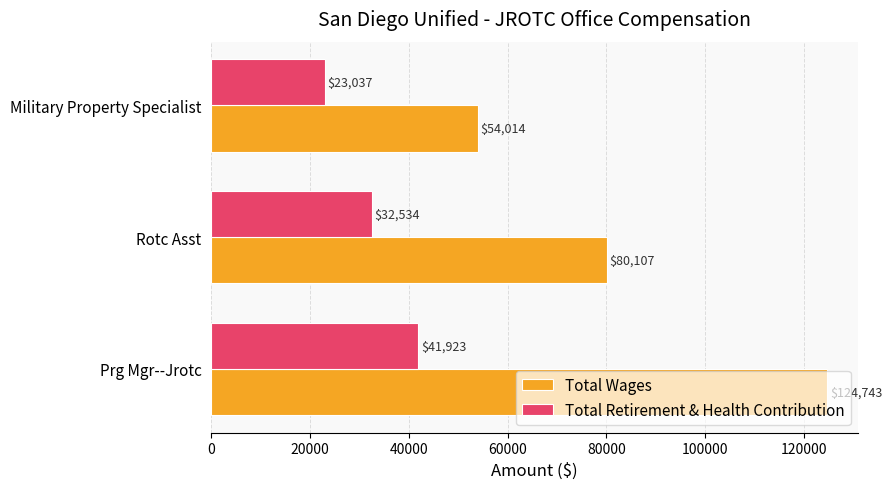

At Military Property Specialist, list the series in order from largest to smallest.

Total Wages, Total Retirement & Health Contribution